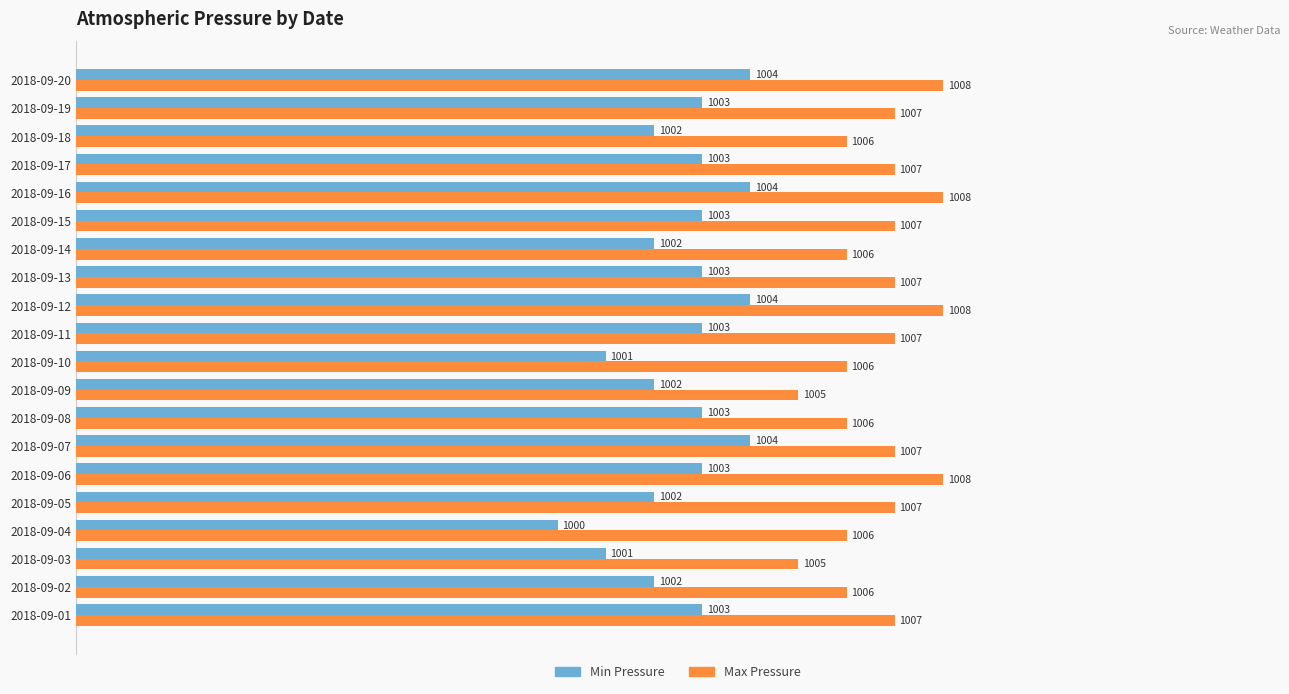

Between 2018-09-07 and 2018-09-13, which series saw the biggest shift?

Min Pressure